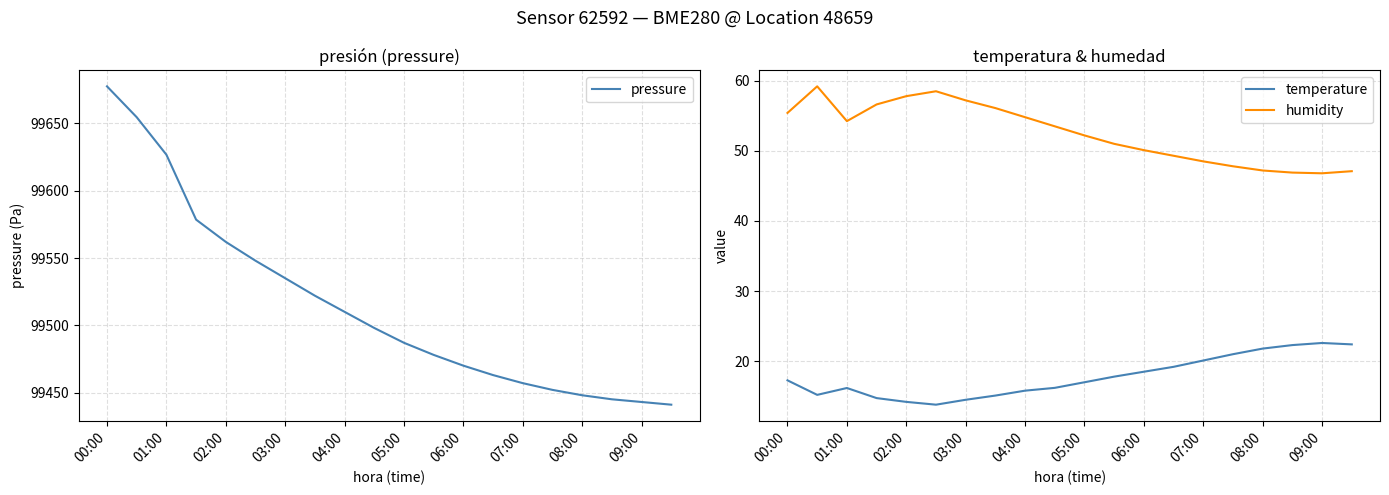

How many data points in pressure are above 99498?

9